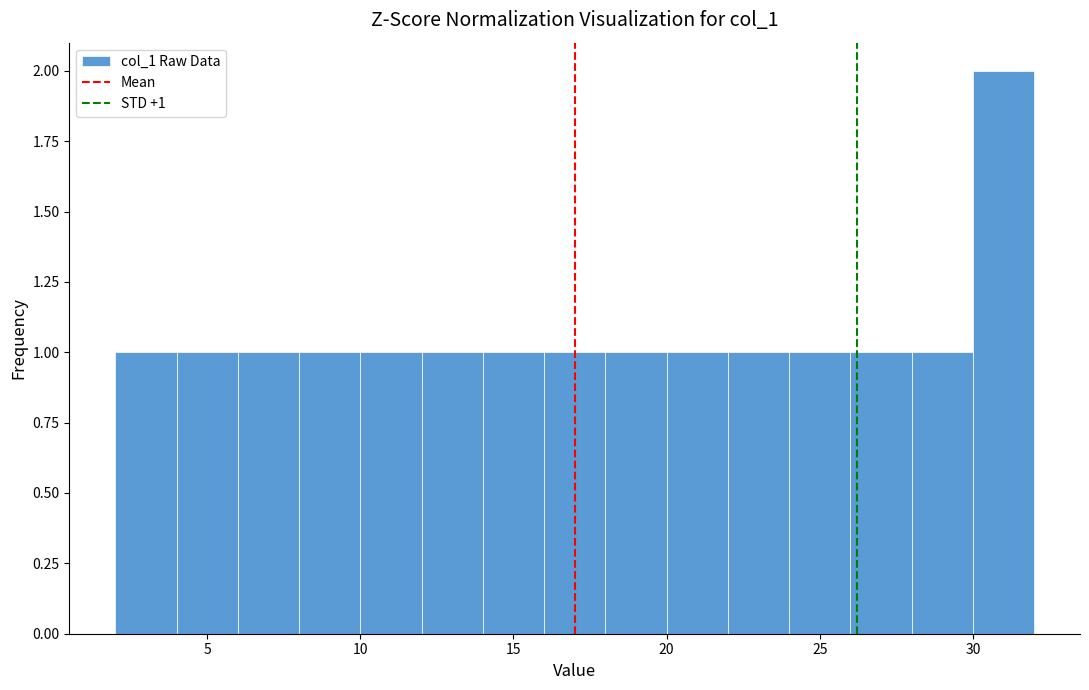

Which range on the x-axis has the tallest bar?

30 to 32